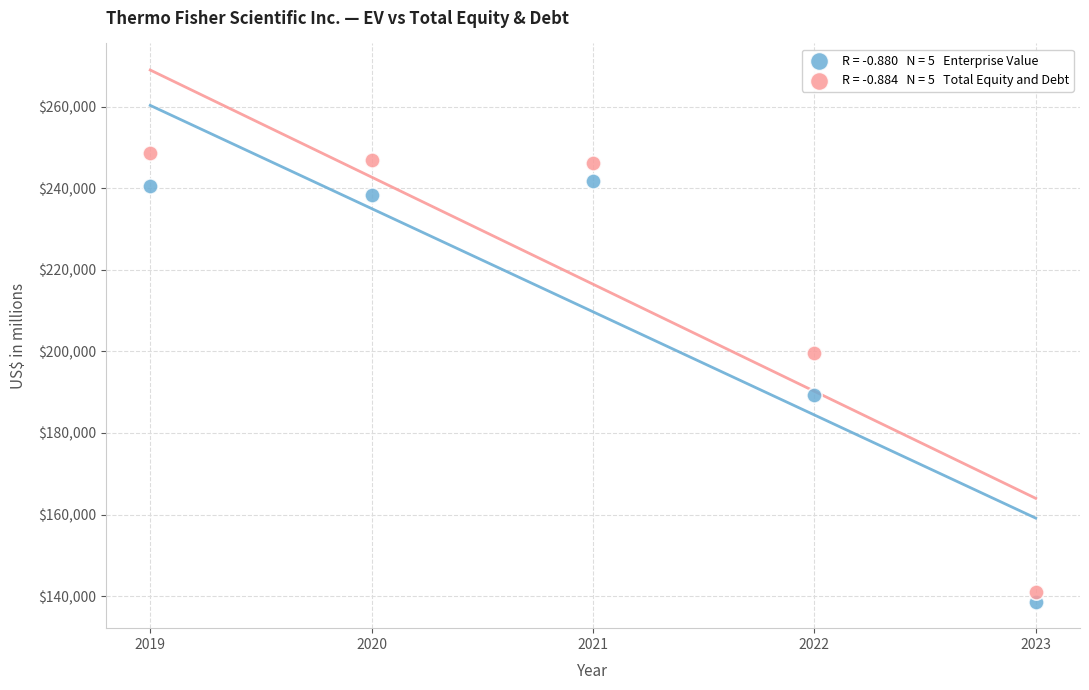

Across all series, what Y value is closest to 193641?

189206